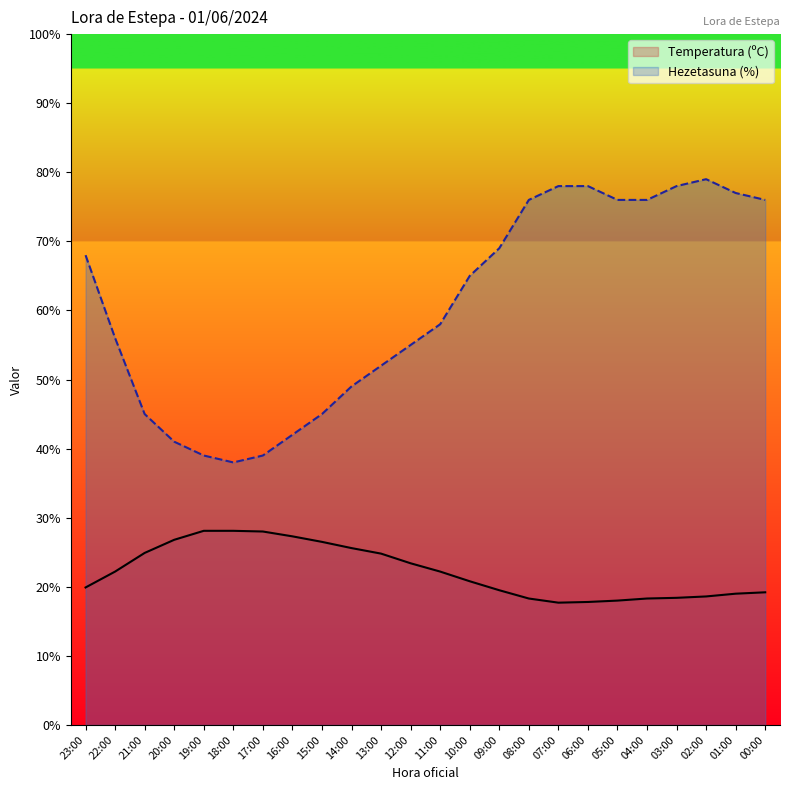

Which series has the widest spread of values?

Hezetasuna (%)